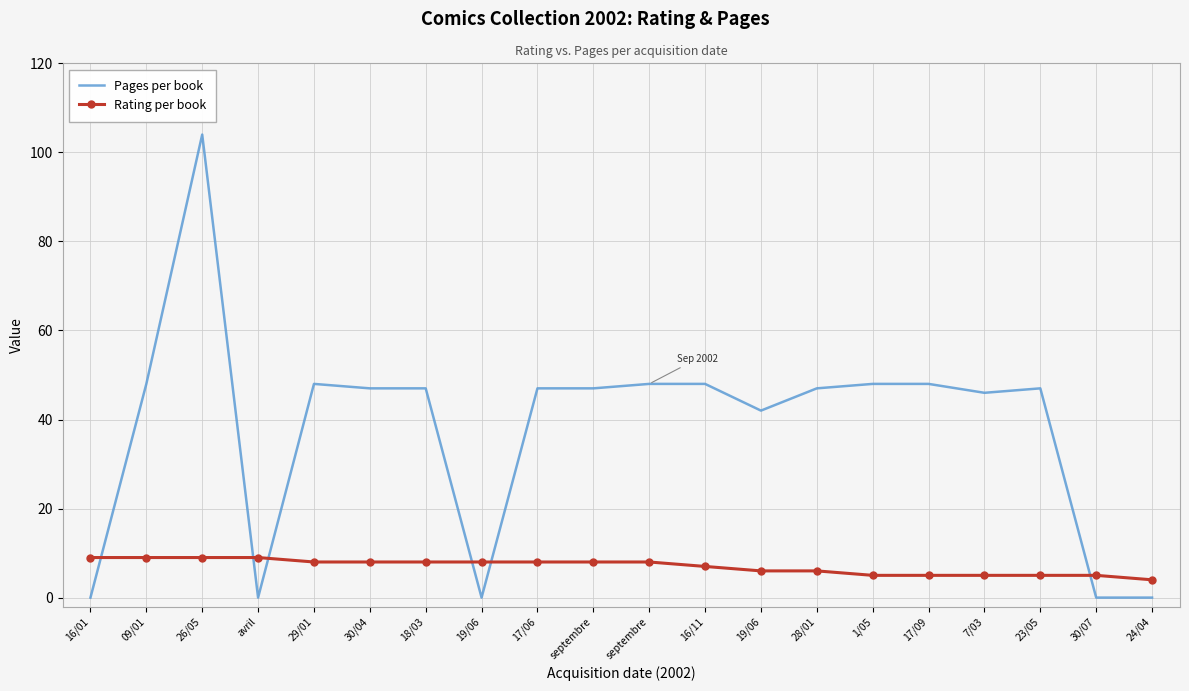

At which label is Pages per book closest to 52?

09/01